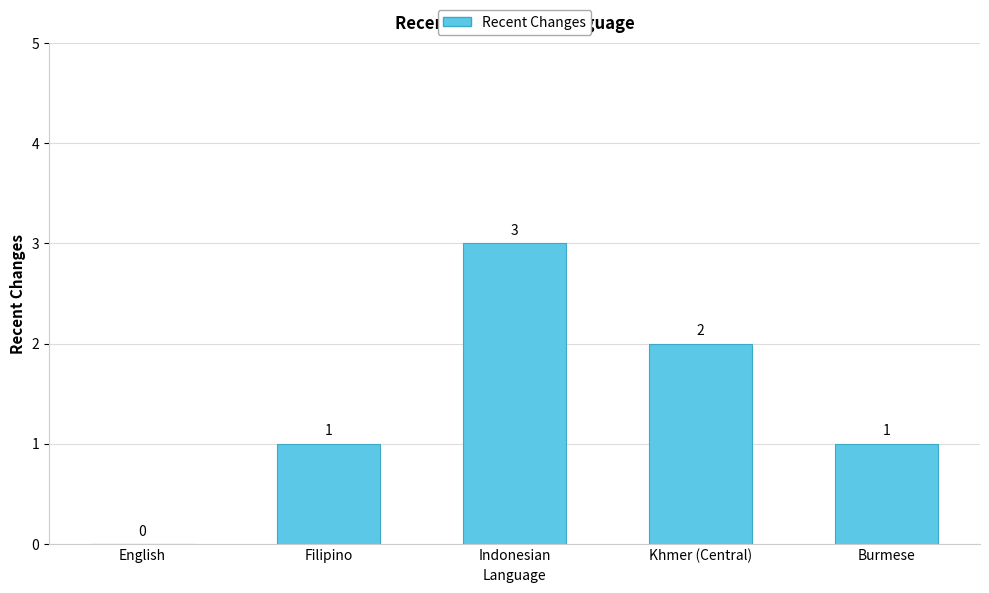

Is it true that the value at Indonesian is 3?

True